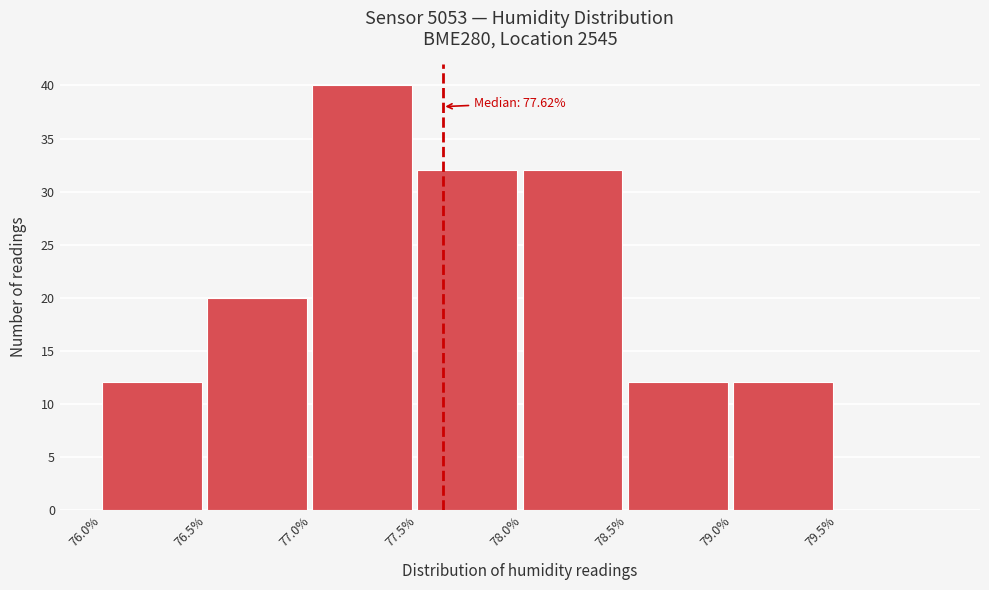

Which range on the x-axis has the tallest bar?

77.0 to 77.5